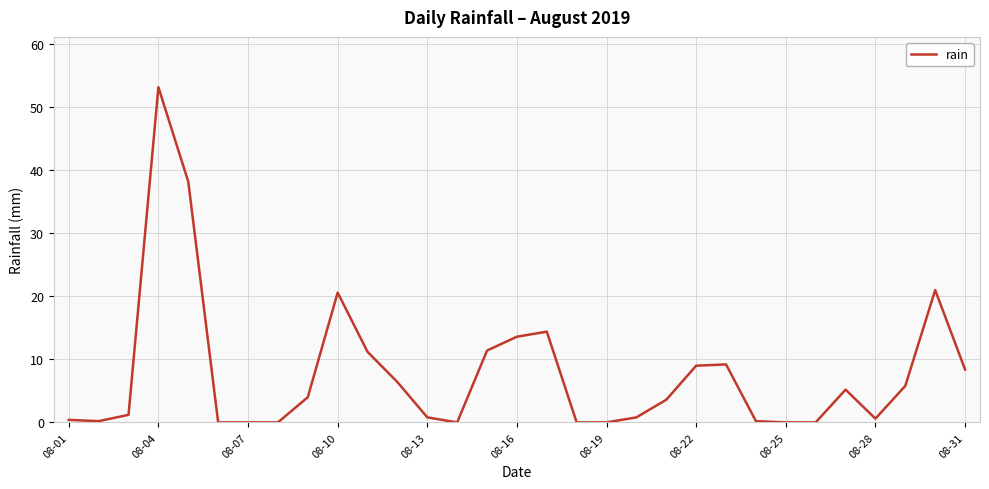

What is the difference between the maximum and minimum values?

53.2